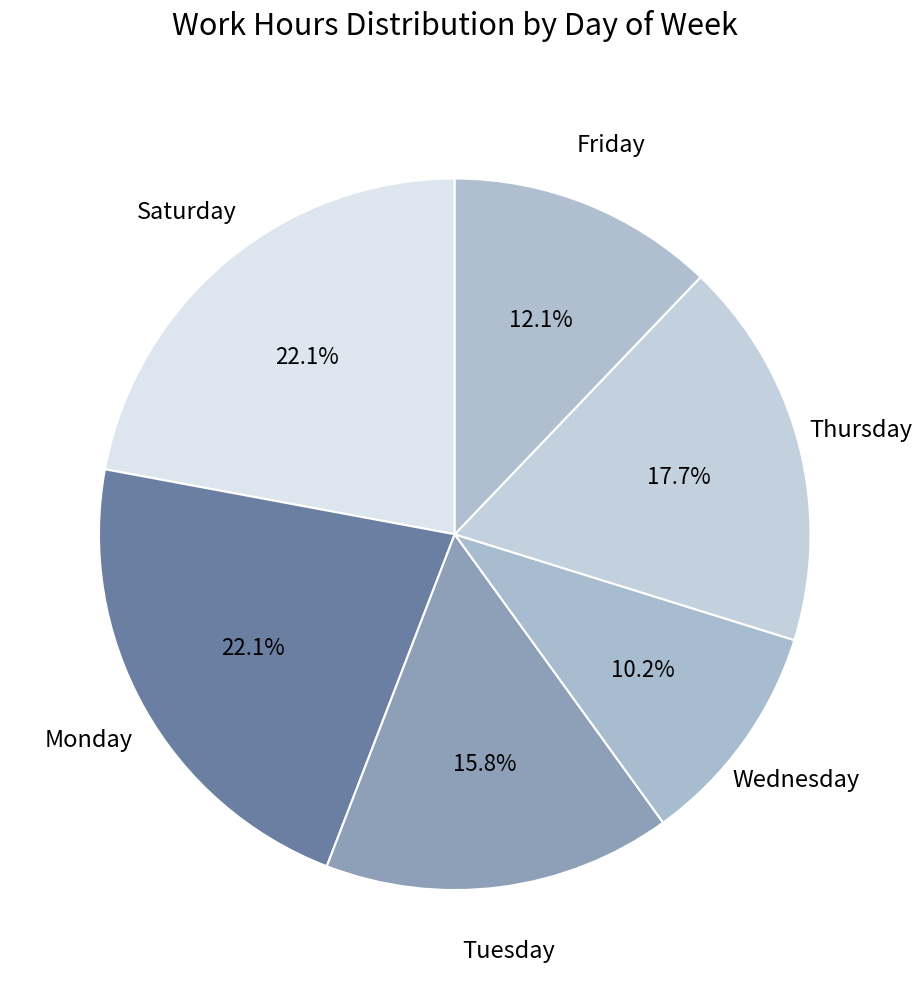

Count the number of slices in the pie.

6